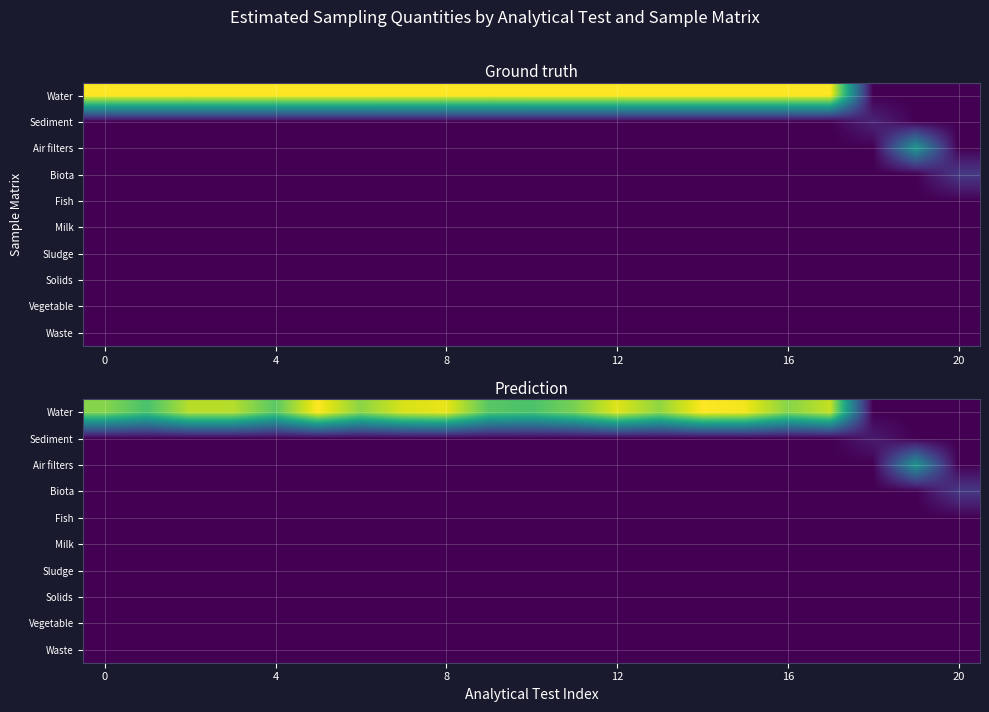

What is the total value across all series at 13?

123.8